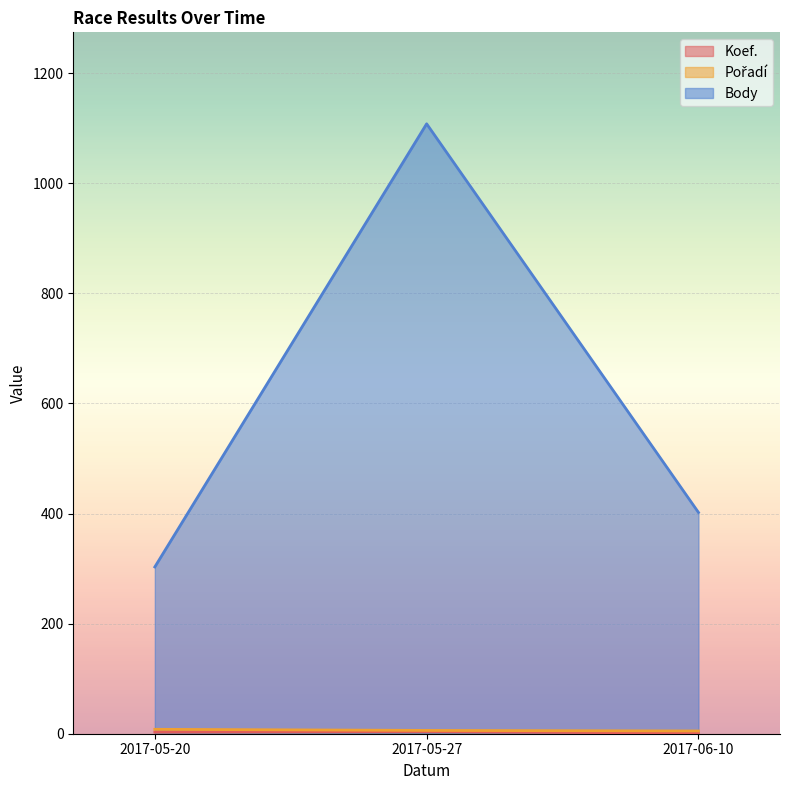

Is the value of Body at 2017-05-27 greater than the value of Pořadí at 2017-05-20?

Yes